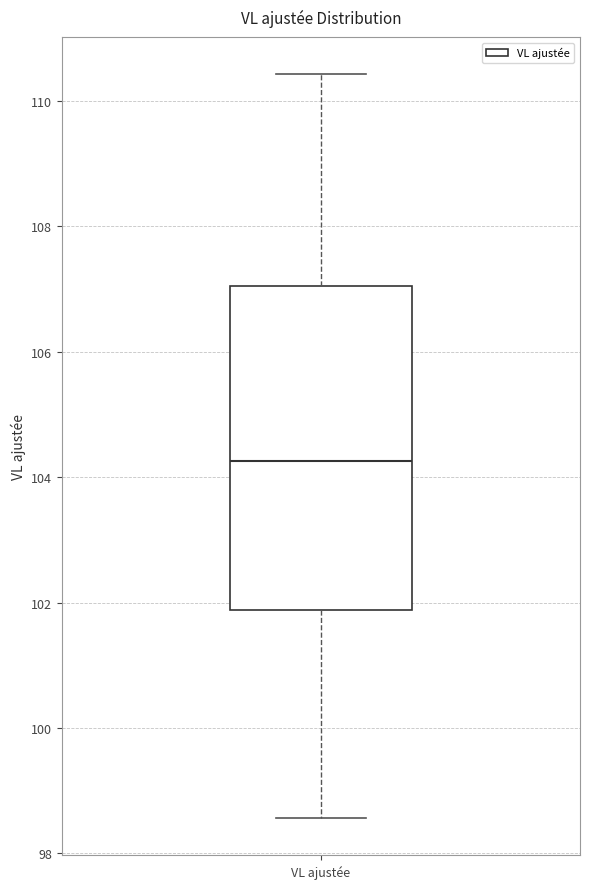

Read this box plot against the y-axis: the position of the median line, the range covered by the box, and the ends of both whiskers. The values are not printed on the chart, so give them approximately, as read against the axis.

median 104.2, box 101.8 to 107.0, whiskers 98.6 to 110.4